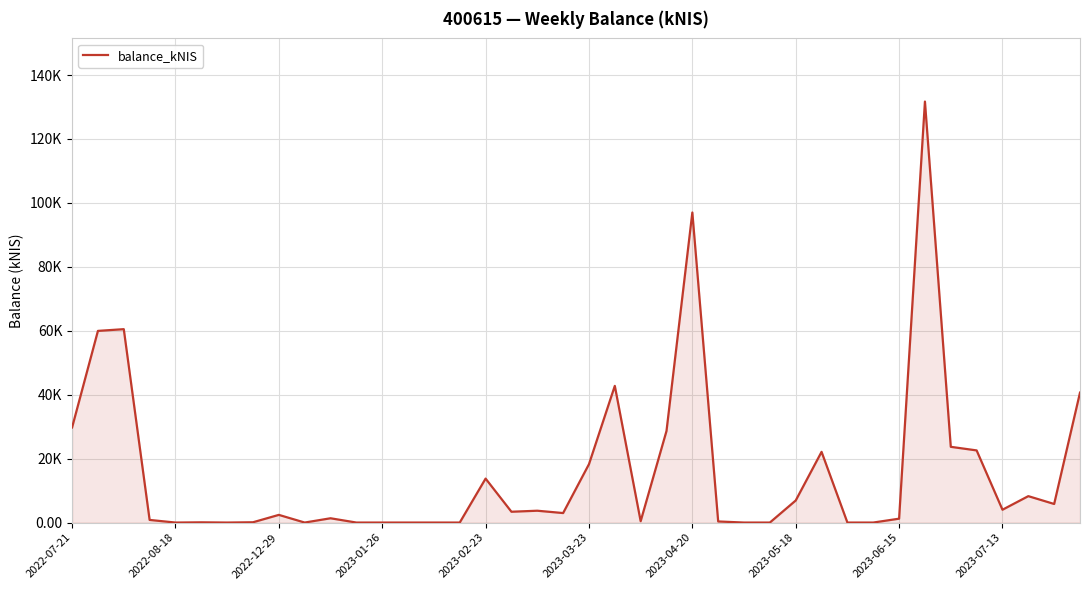

Does the chart display data point markers on the line(s)?

No